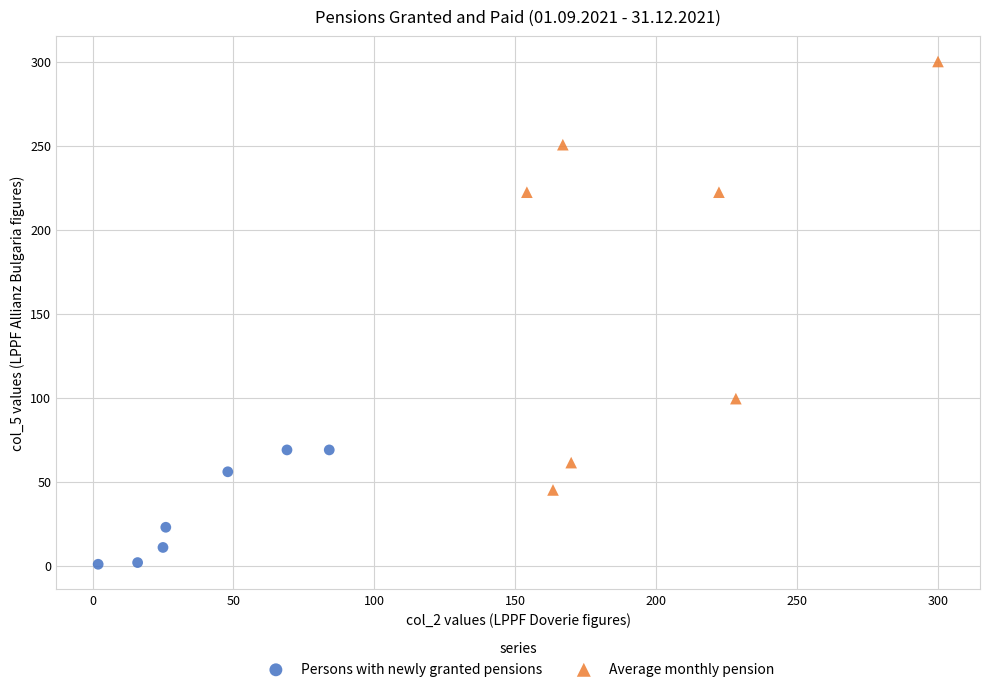

Which series reaches the maximum Y coordinate?

Average monthly pension